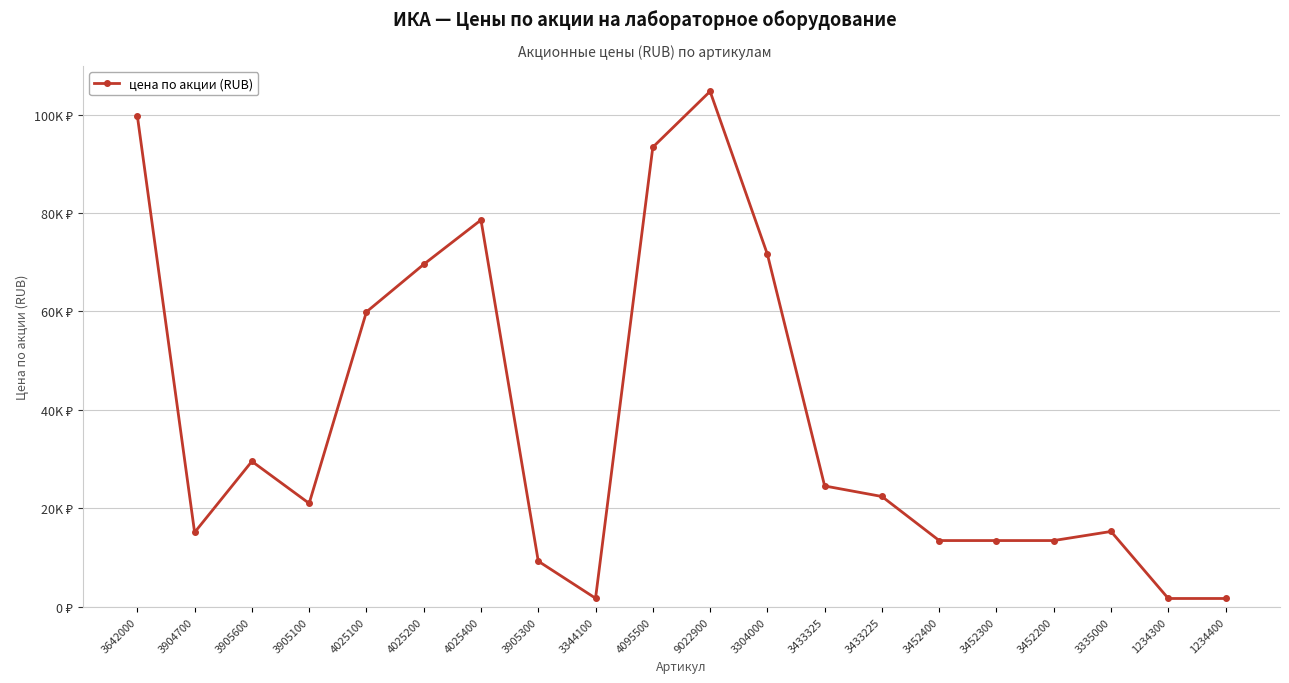

The chart shows a value of 8865.4 at 3433225. True or false?

False